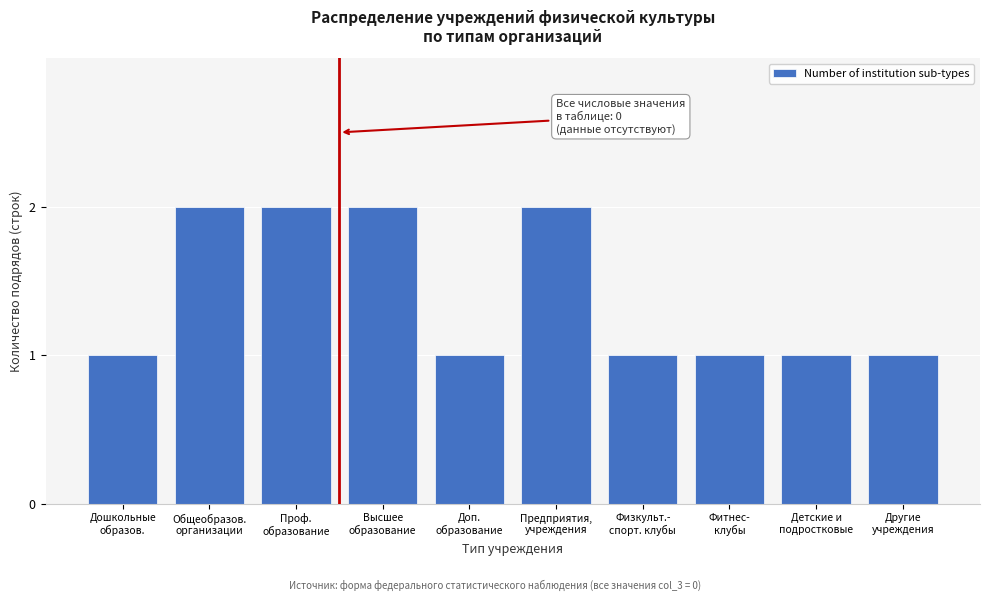

Reading right to left, extract all data points from this chart.

1	1	1	1	2	1	2	2	2	1